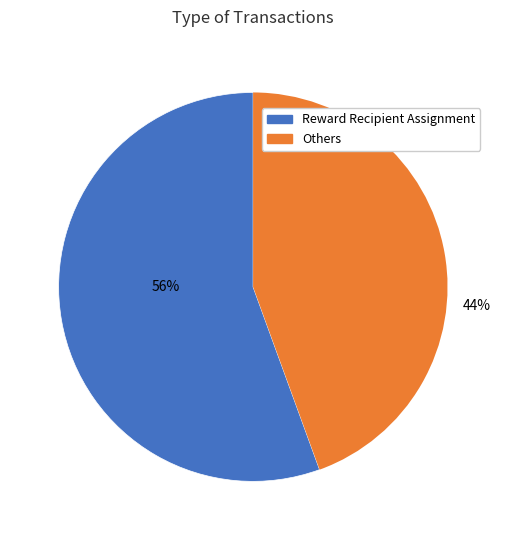

To the nearest percent, what is the average slice percentage?

50%